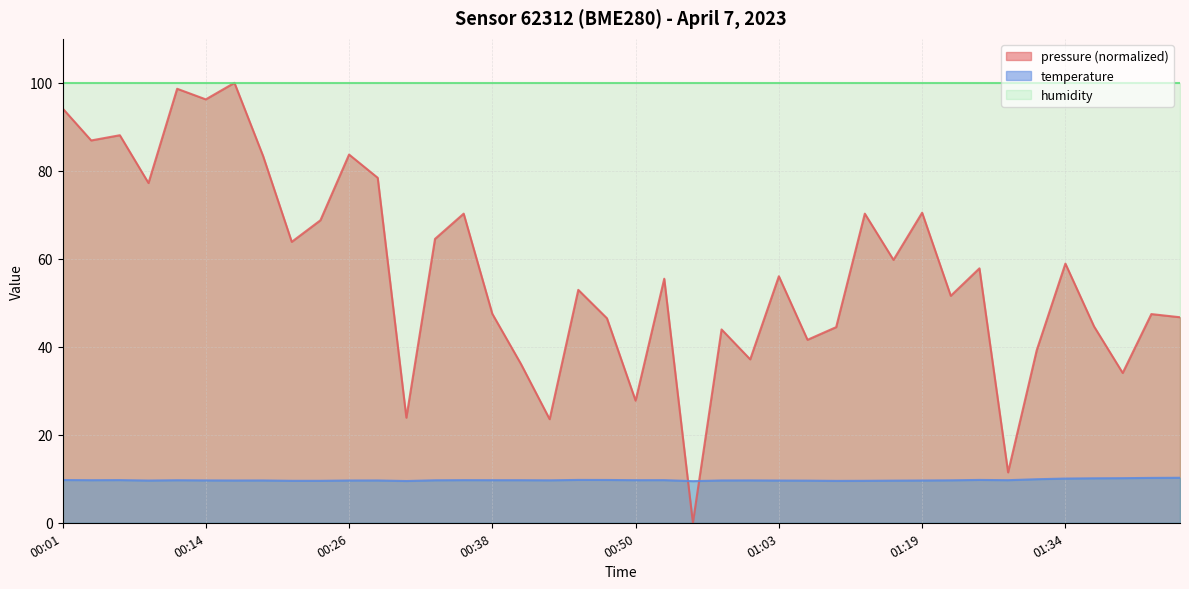

How many data points does each series have?

40